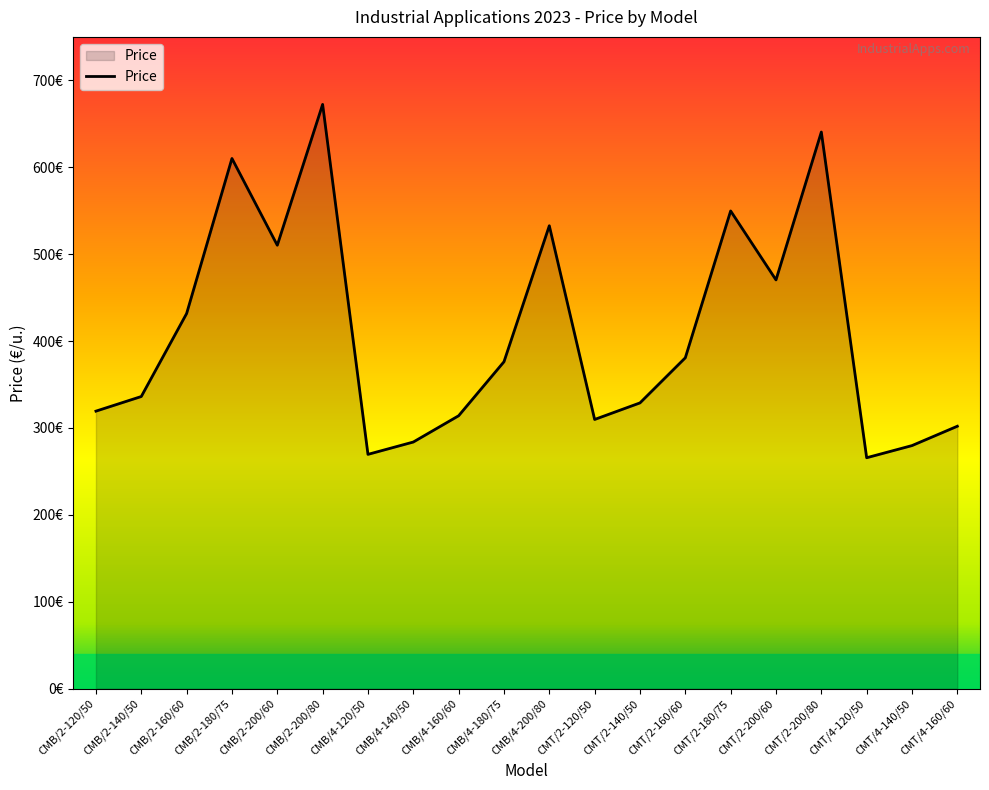

Does the chart display data point markers on the line(s)?

No